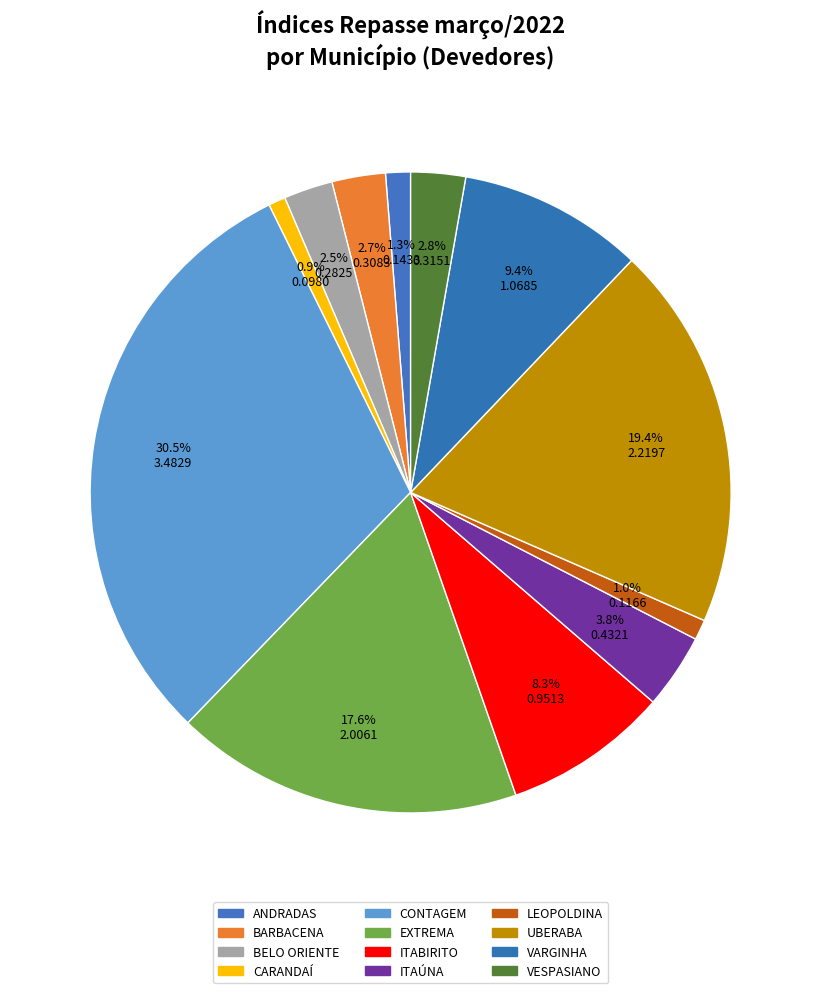

To the nearest percent, what portion does CONTAGEM represent?

30%